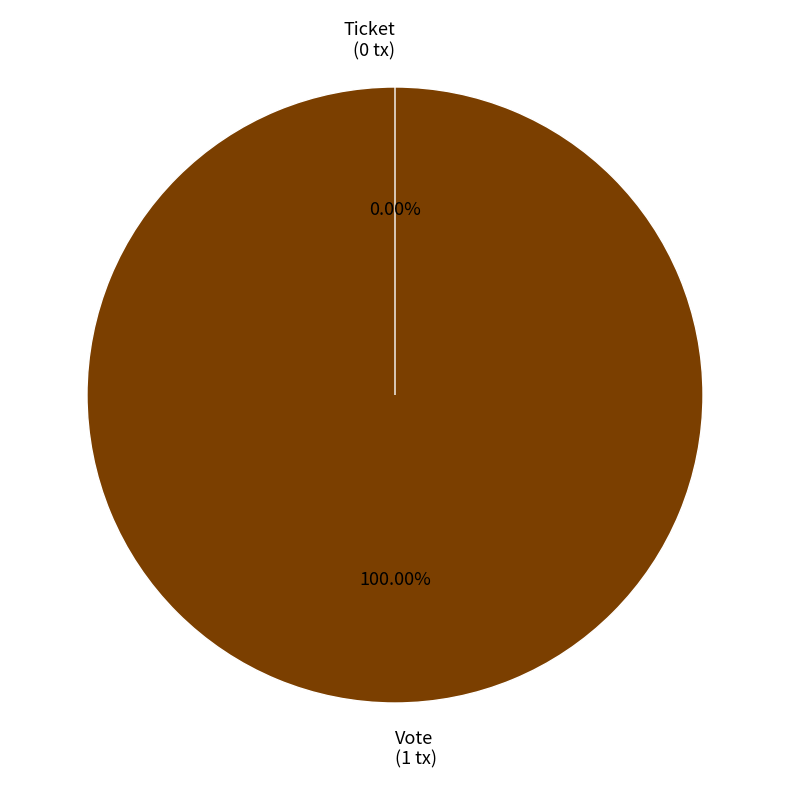

What is the change in value from Vote to Ticket?

-1